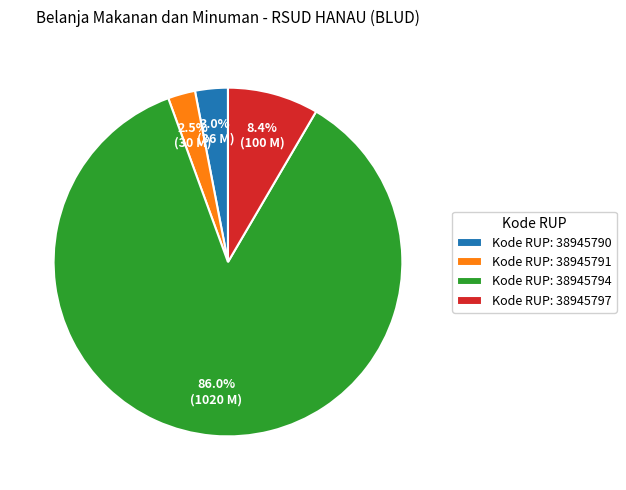

What is the majority slice?

Kode RUP: 38945794